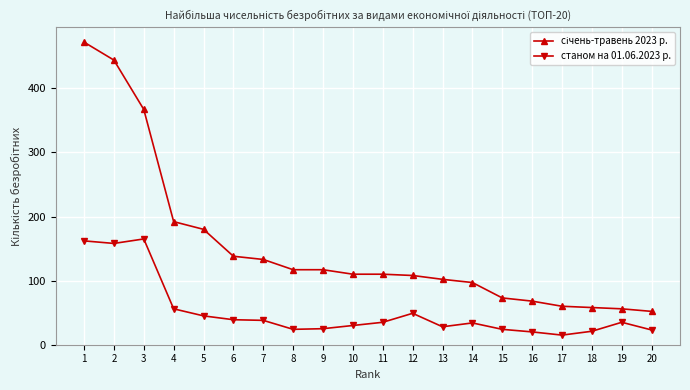

What is the total value across all series at 6?

177